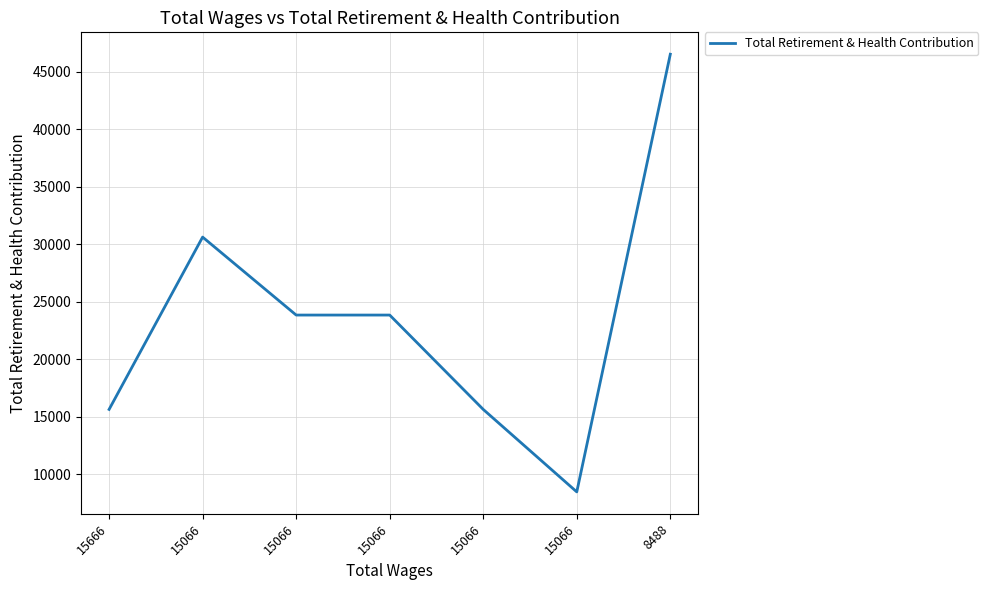

How many lines are shown in the chart?

1